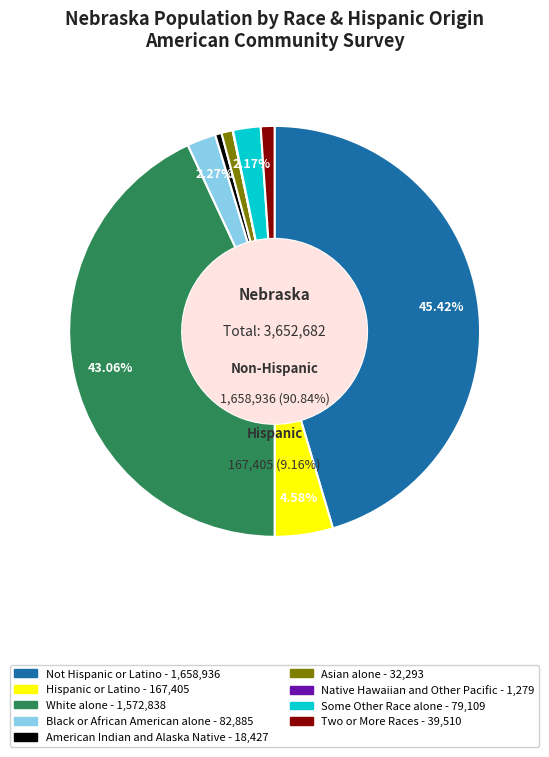

To the nearest percent, what percentage of the pie is Not Hispanic or Latino?

45%